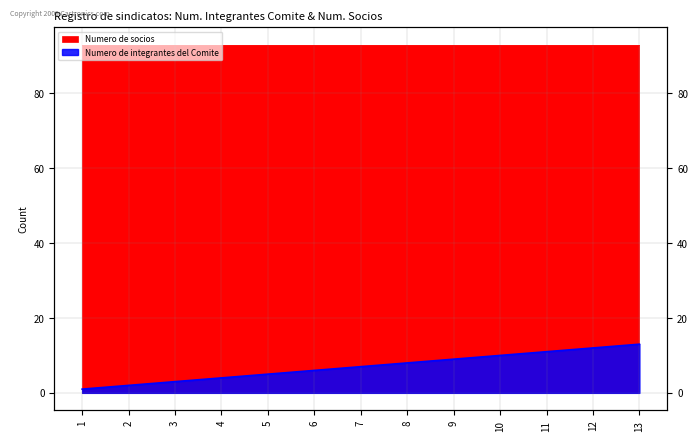

Is it true that the value at 8 is 3?

False